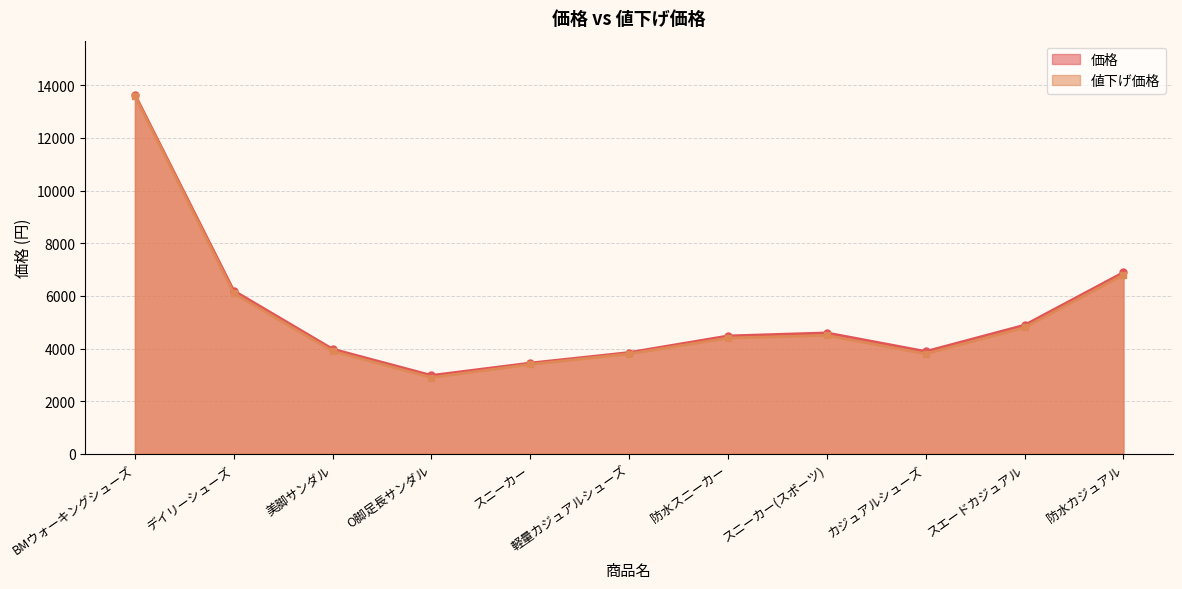

What are all the series names shown in the legend?

価格, 値下げ価格